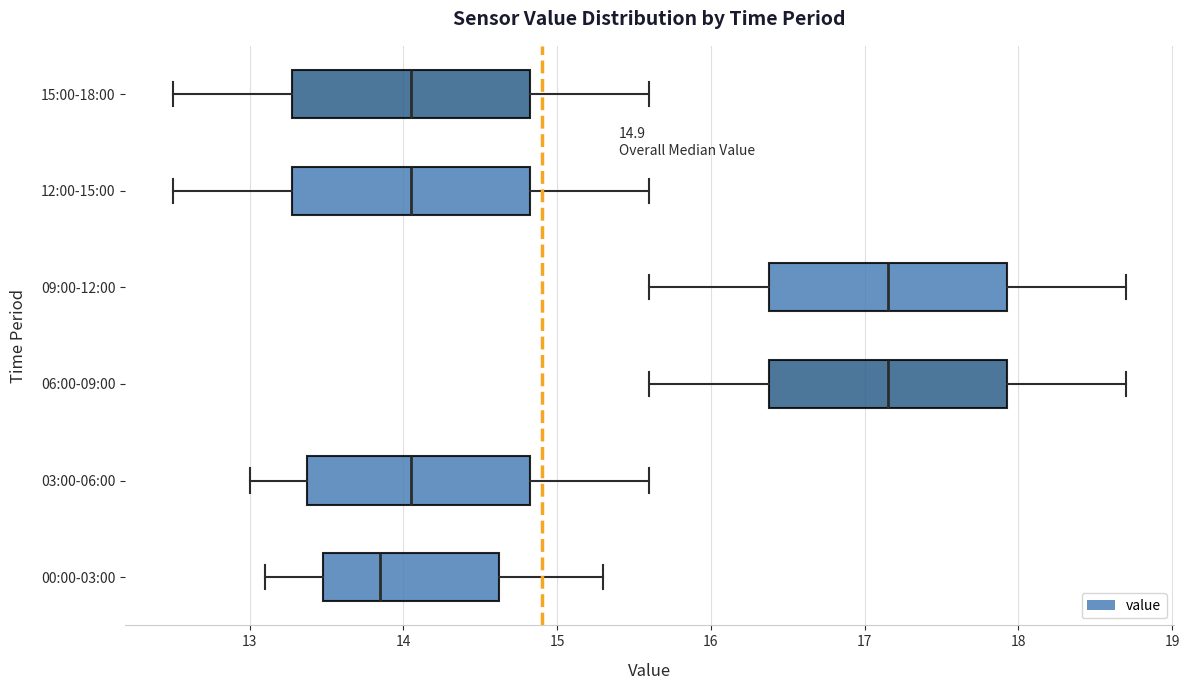

Which box's median line is the furthest to the left?

00:00-03:00